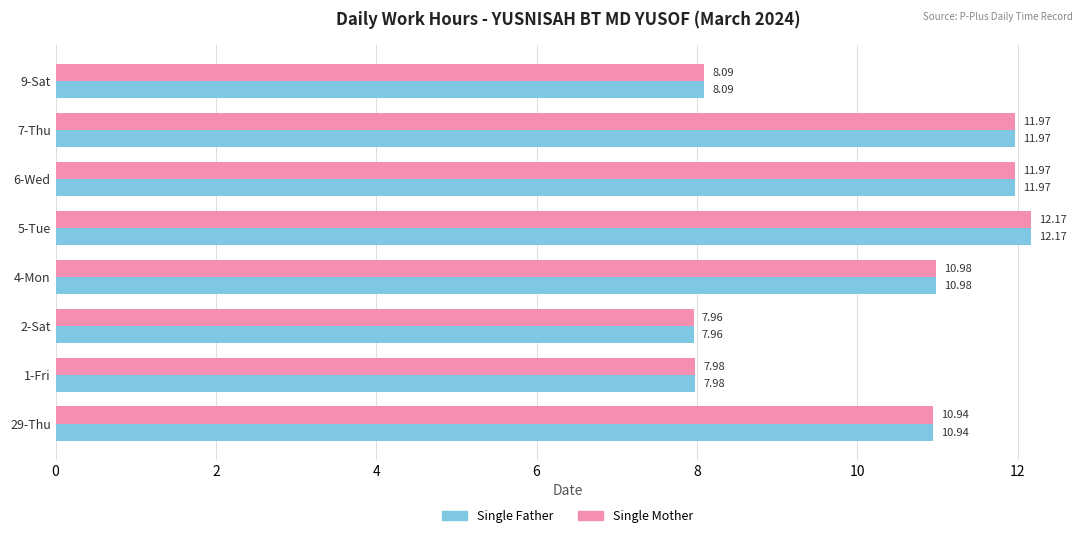

What is the average value of the Single Mother series?

10.3